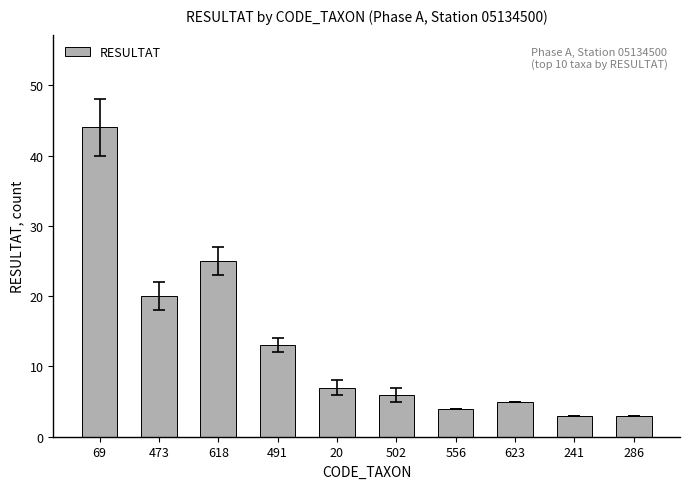

At which label does the data first exceed 7?

69